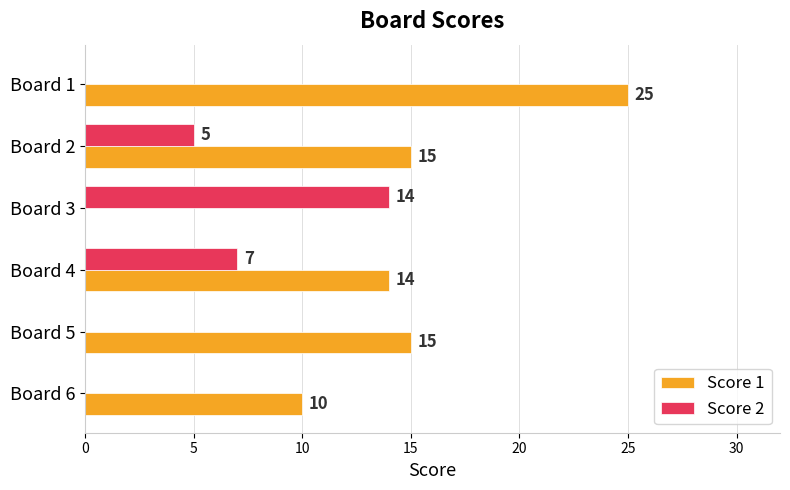

What is the total value across all series at Board 2?

20